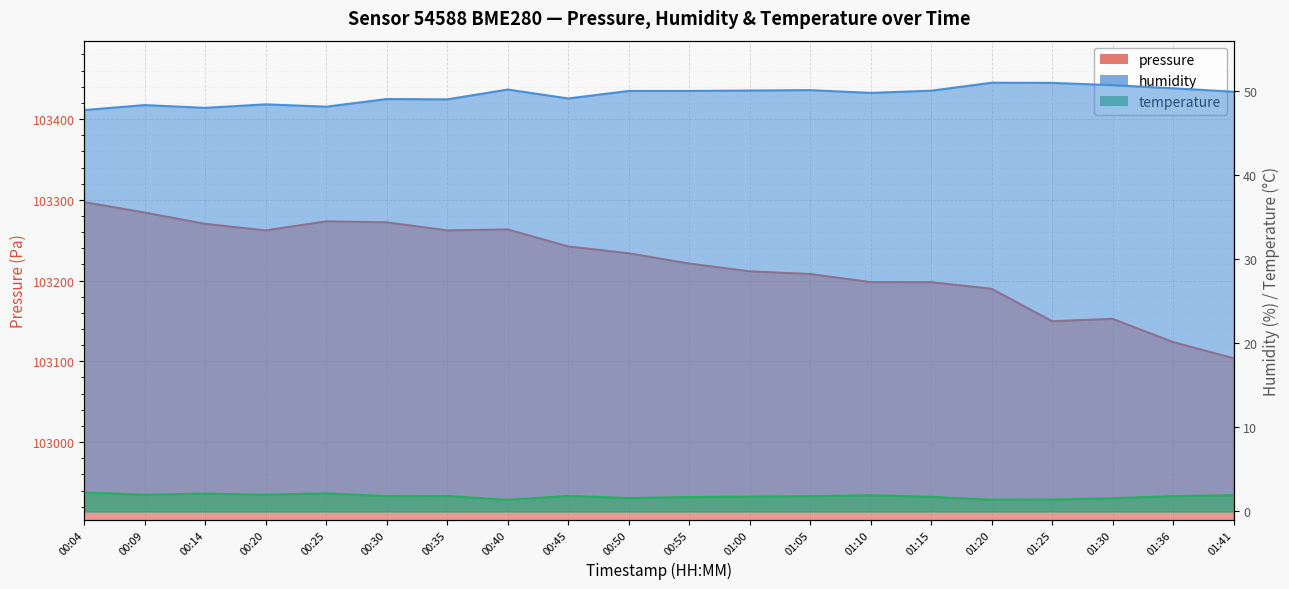

At 01:20, list the series in order from largest to smallest.

pressure, humidity, temperature